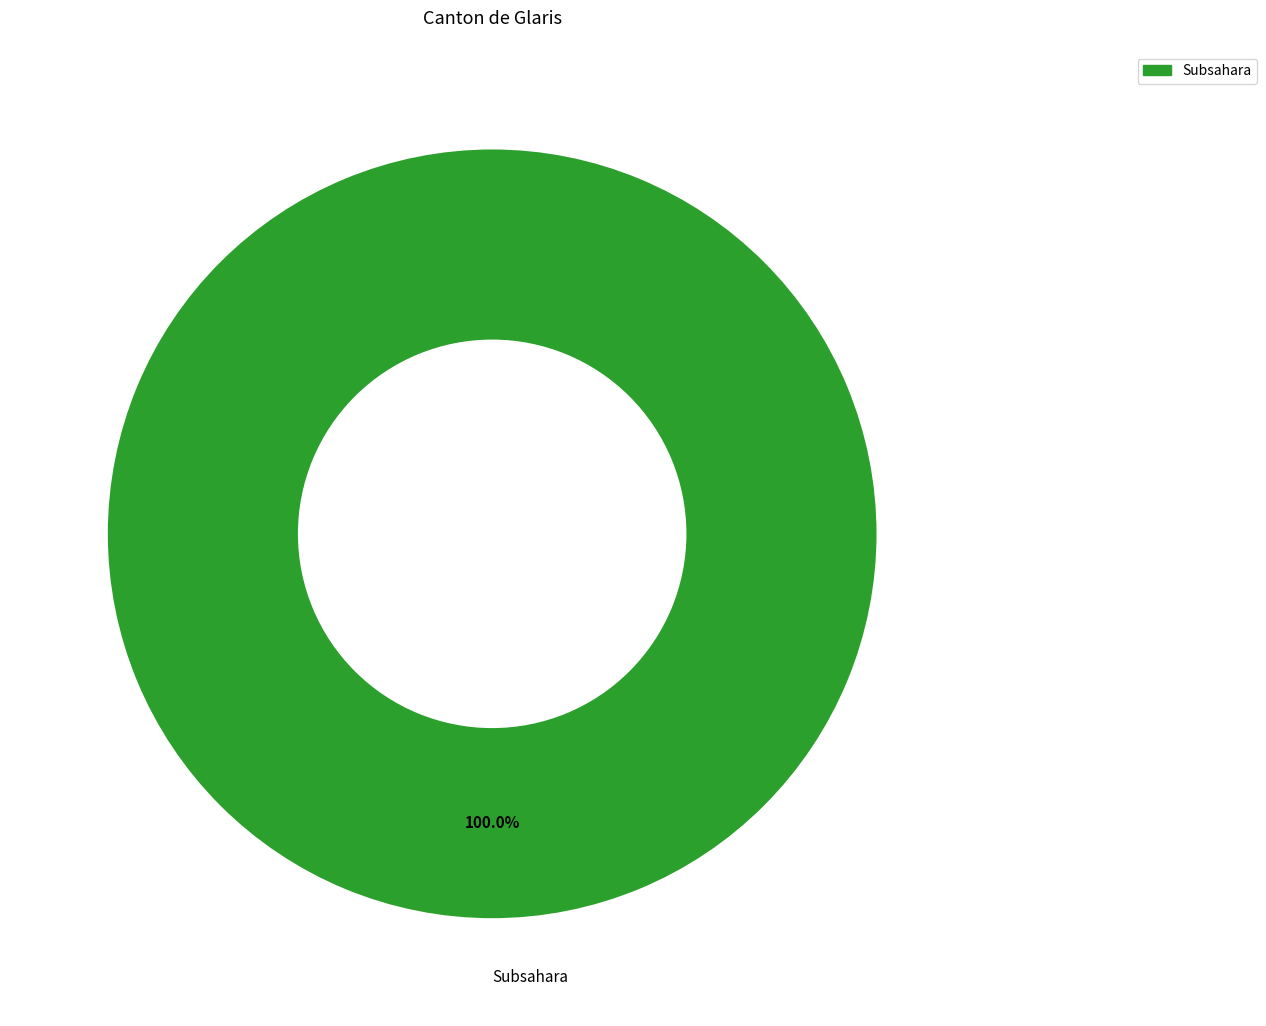

Does Subsahara account for over 50% of the chart?

Yes